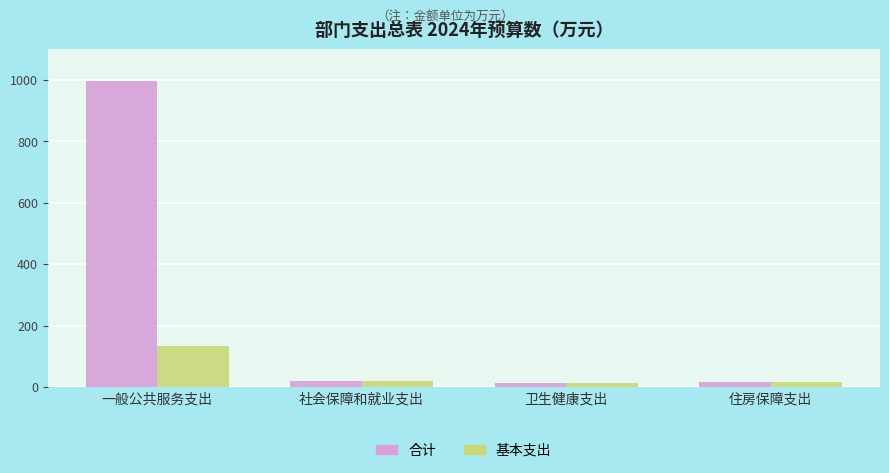

What position from the right is 一般公共服务支出?

4